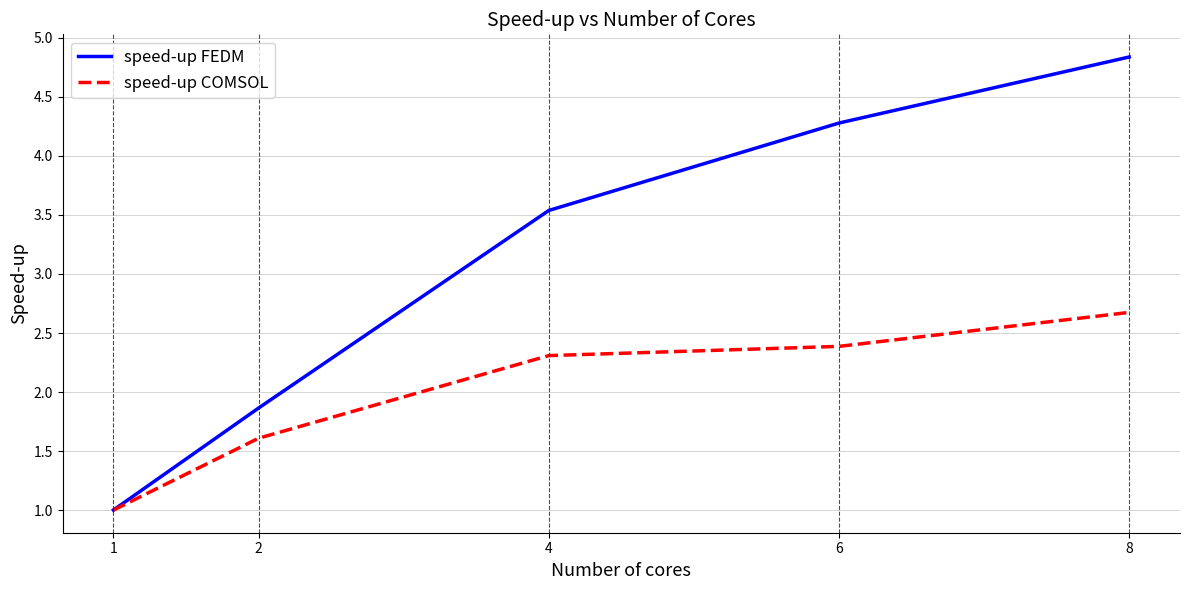

The value of speed-up FEDM at 1 is 0.4. True or false?

False